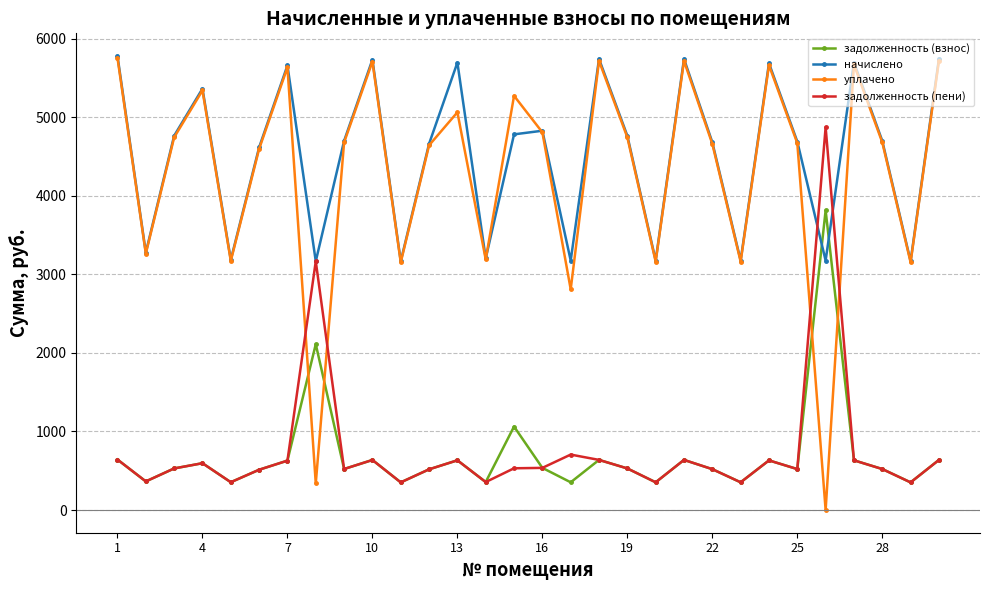

At how many categories does at least one series exceed 187?

30